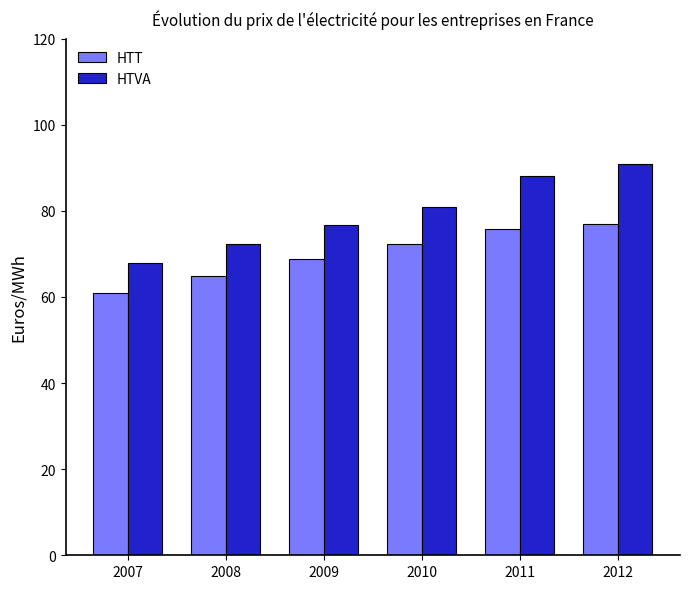

What is the difference between the maximum and minimum values in the HTVA series?

22.9